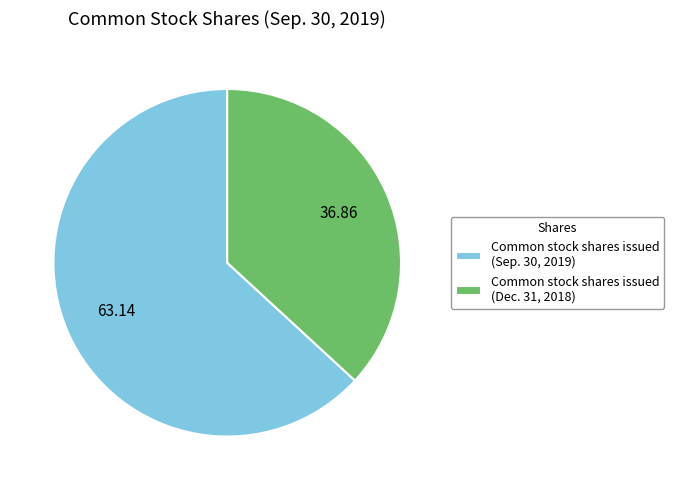

Rank the categories by value from lowest to highest.

Common stock shares issued (Dec. 31, 2018), Common stock shares issued (Sep. 30, 2019)